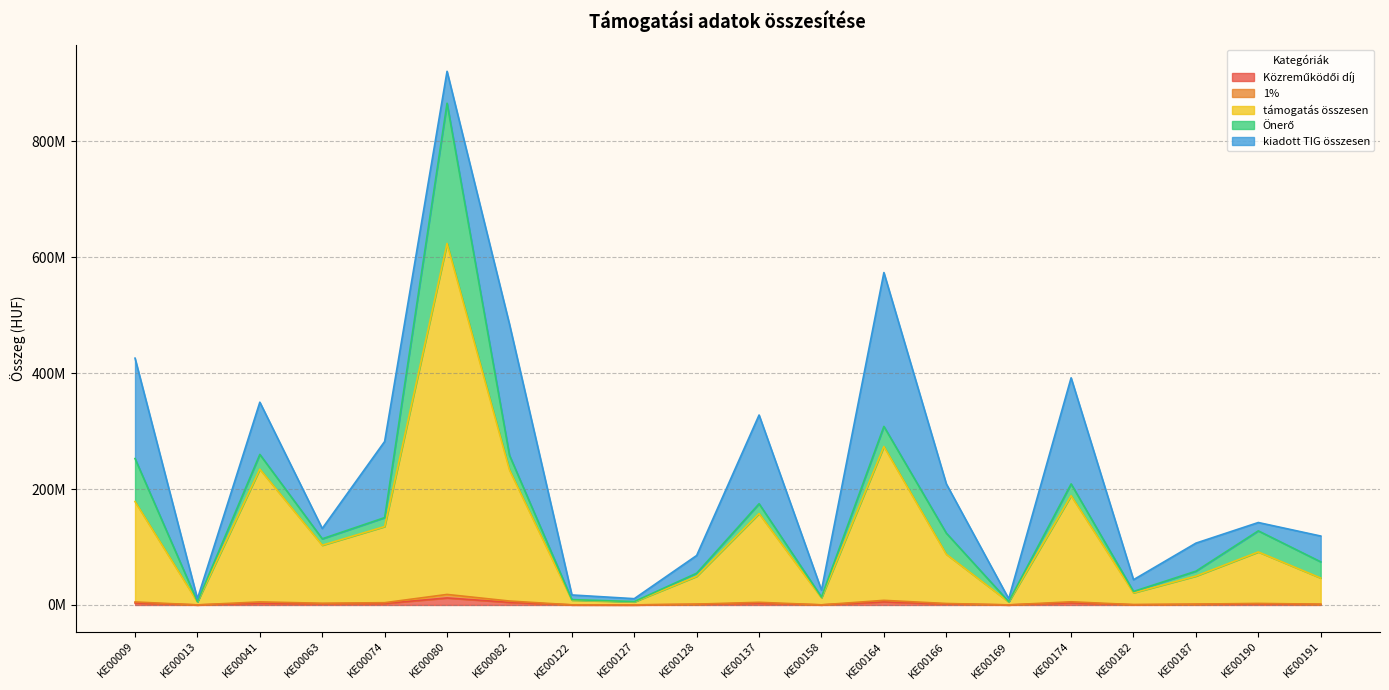

The Közreműködői díj series shows 901651 at KE00191. True or false?

True